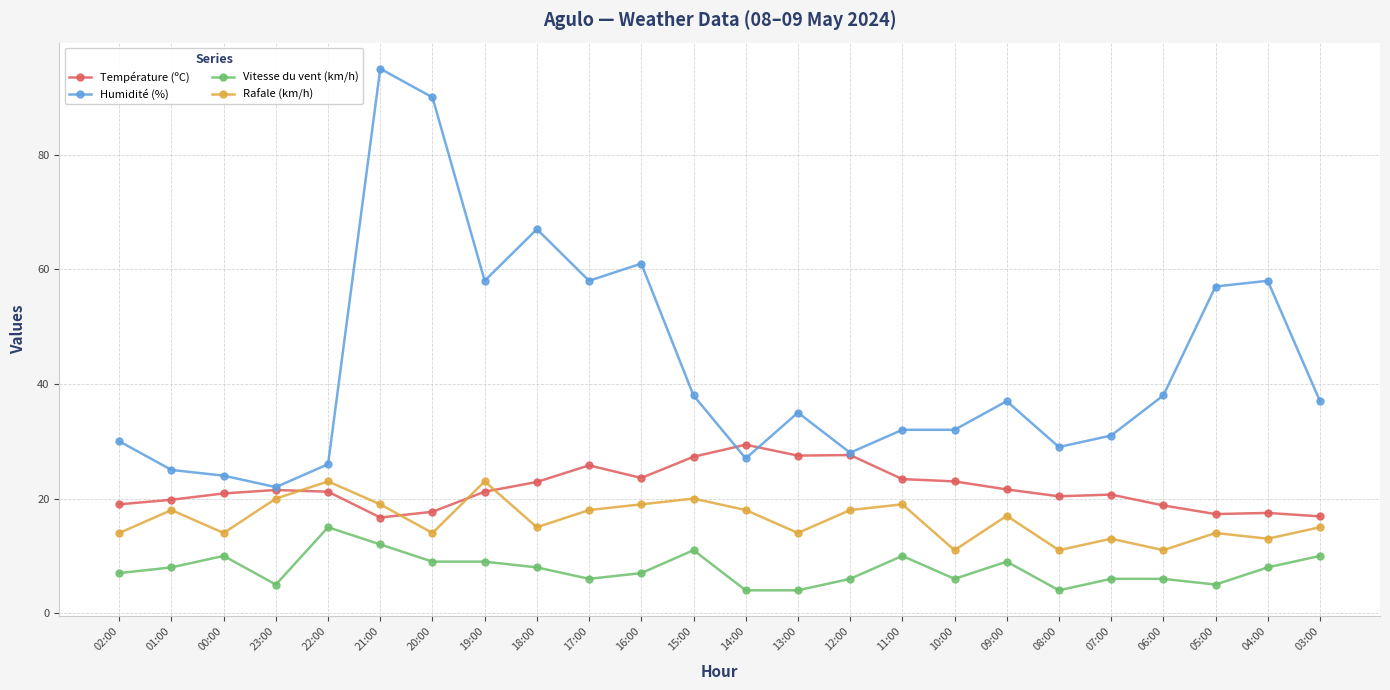

At which category does Rafale (km/h) reach its first local peak?

01:00